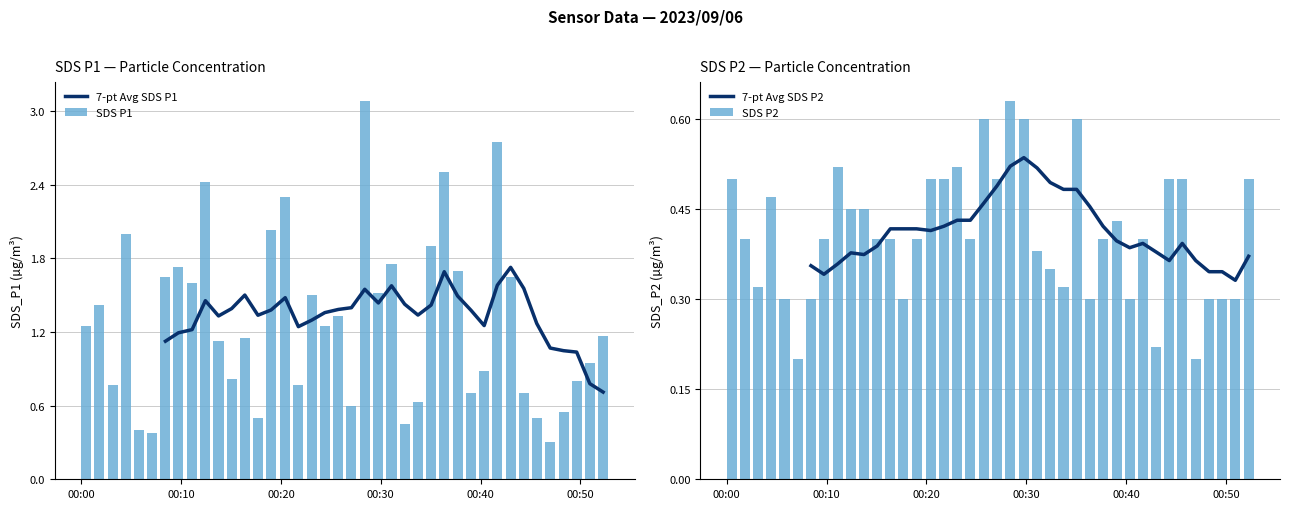

Which series has the largest total across all categories?

SDS P1